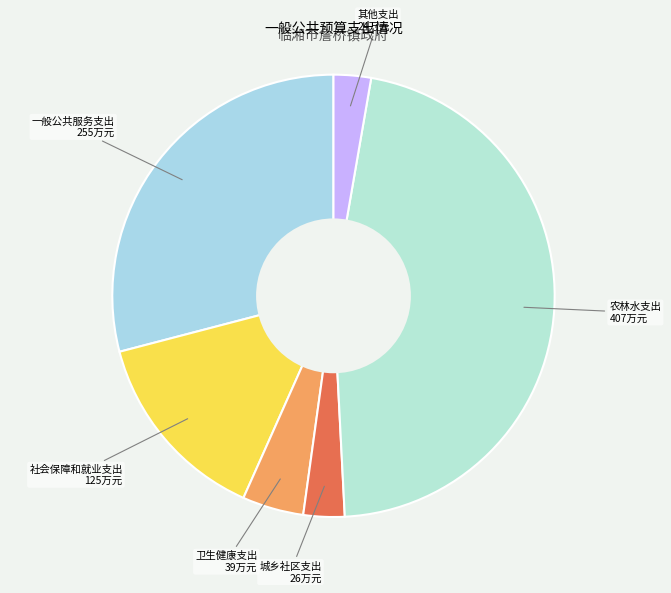

Is there any slice that represents more than half of the pie?

No